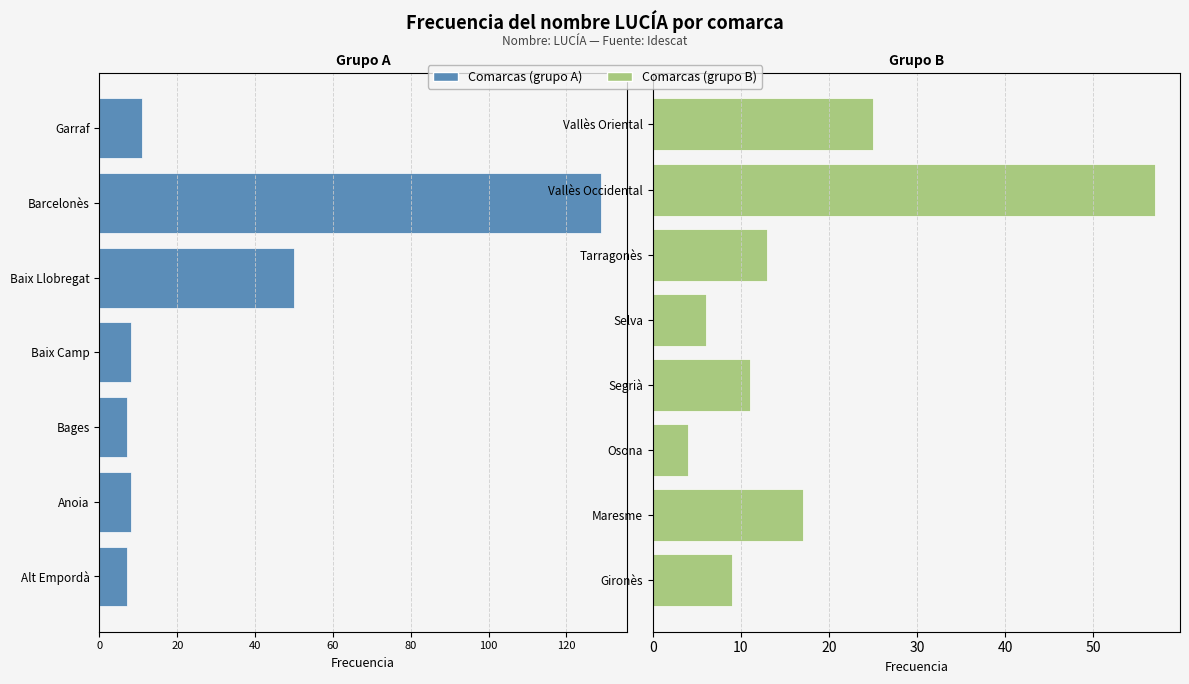

What is the smallest value displayed?

4